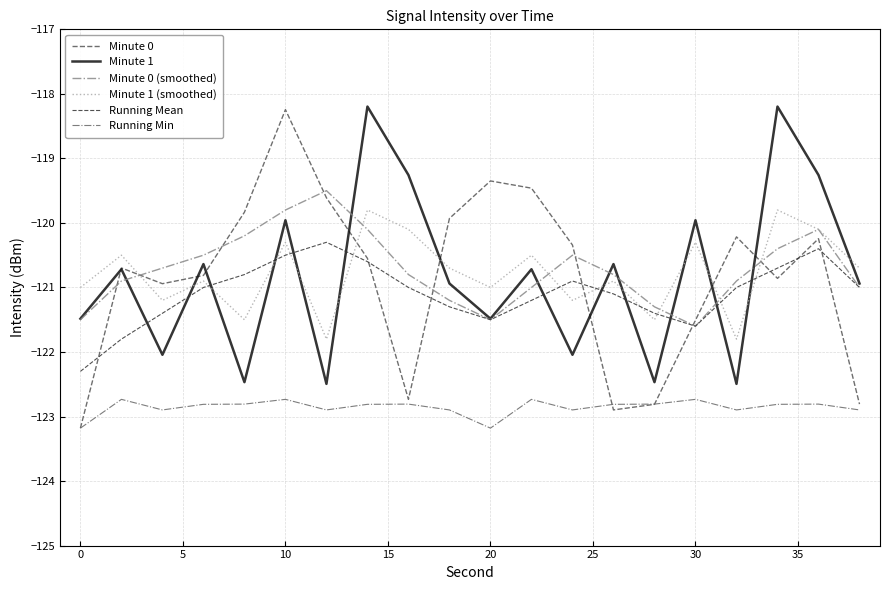

Does the chart display data point markers on the line(s)?

No